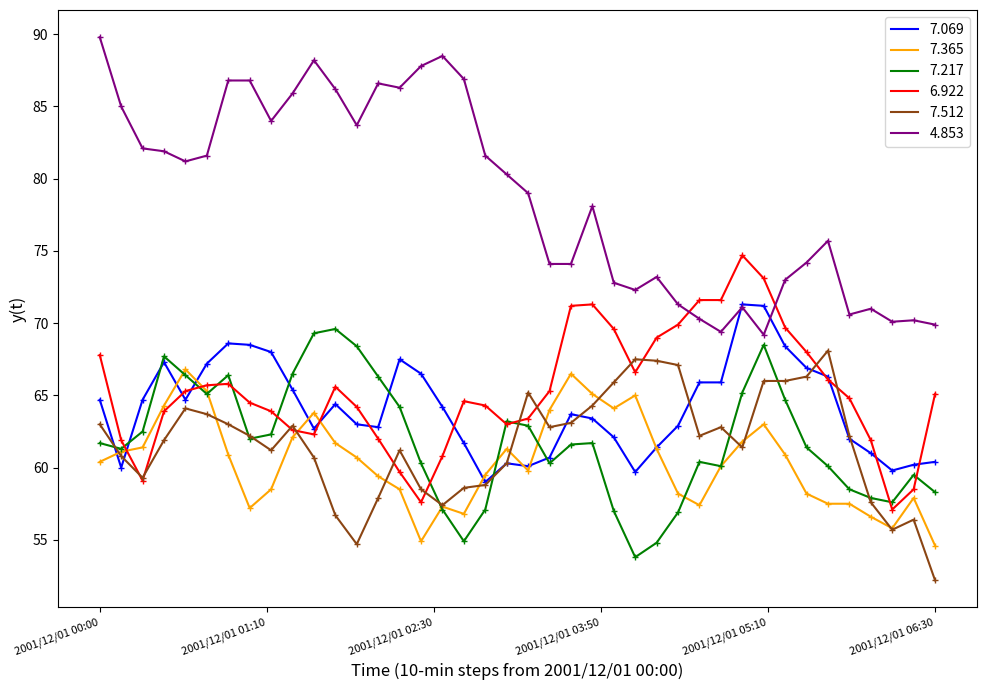

What is the lowest value of the 7.217 series?

53.8